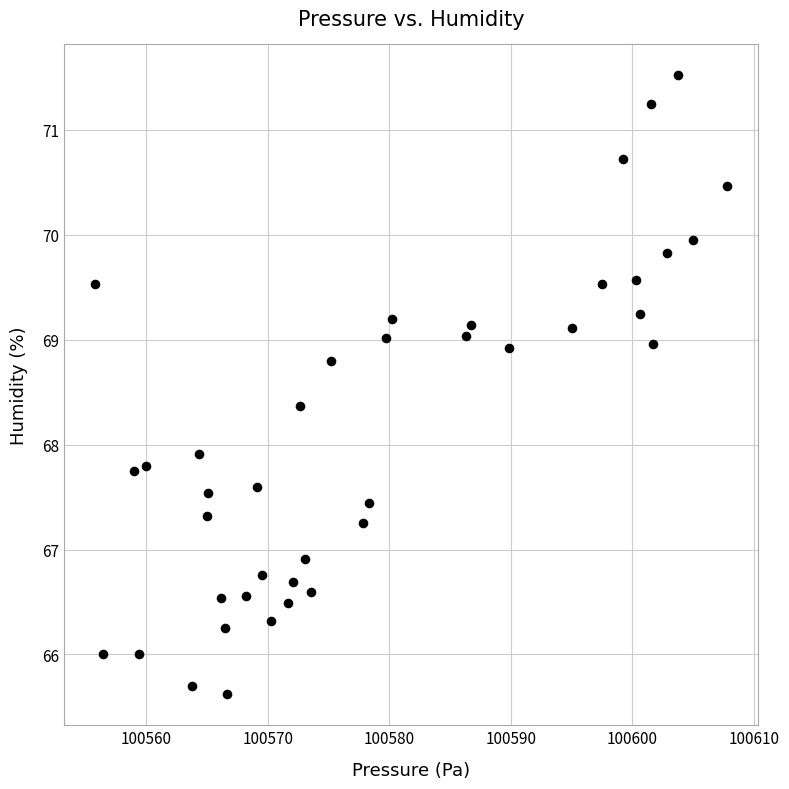

What Y value in the scatter plot is closest to 68?

67.9